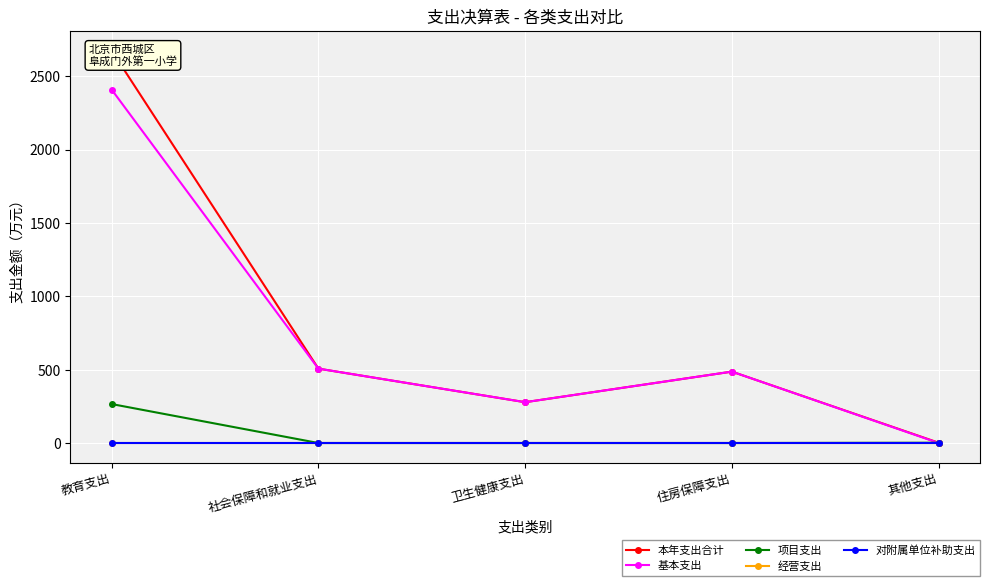

The value of 本年支出合计 at 社会保障和就业支出 is 200.7. True or false?

False